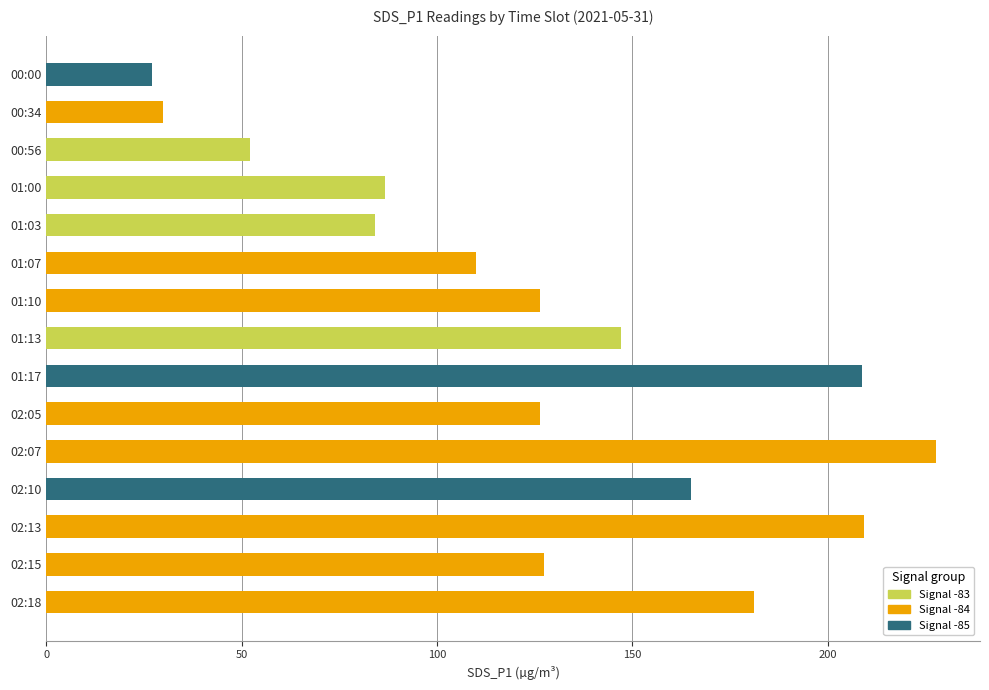

Which category has the highest value across all series?

02:07